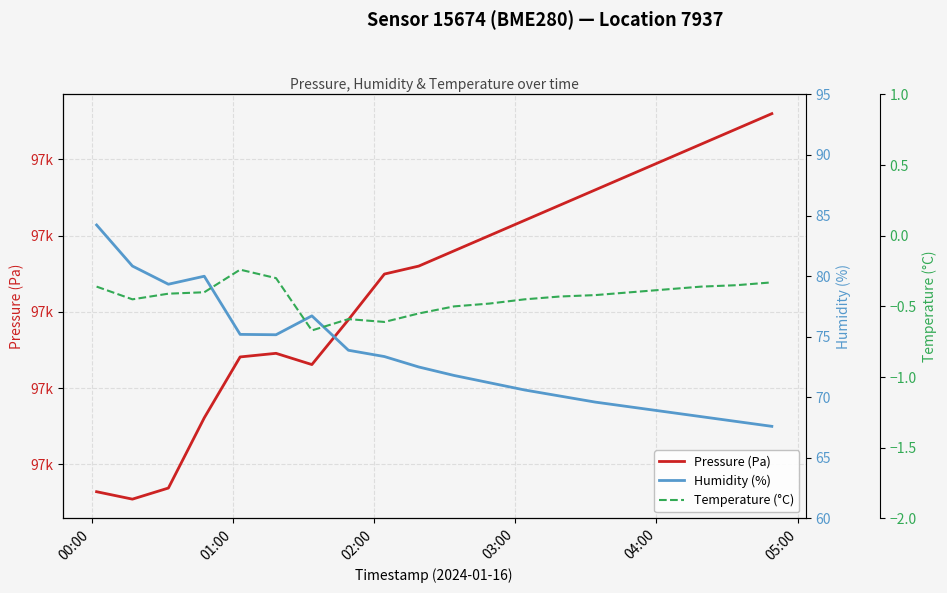

Where does the Humidity (%) series first go above 72?

00:00